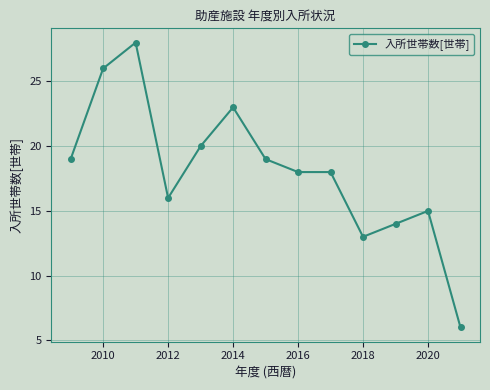

Reading left to right, list all the values displayed in this chart.

19	26	28	16	20	23	19	18	18	13	14	15	6